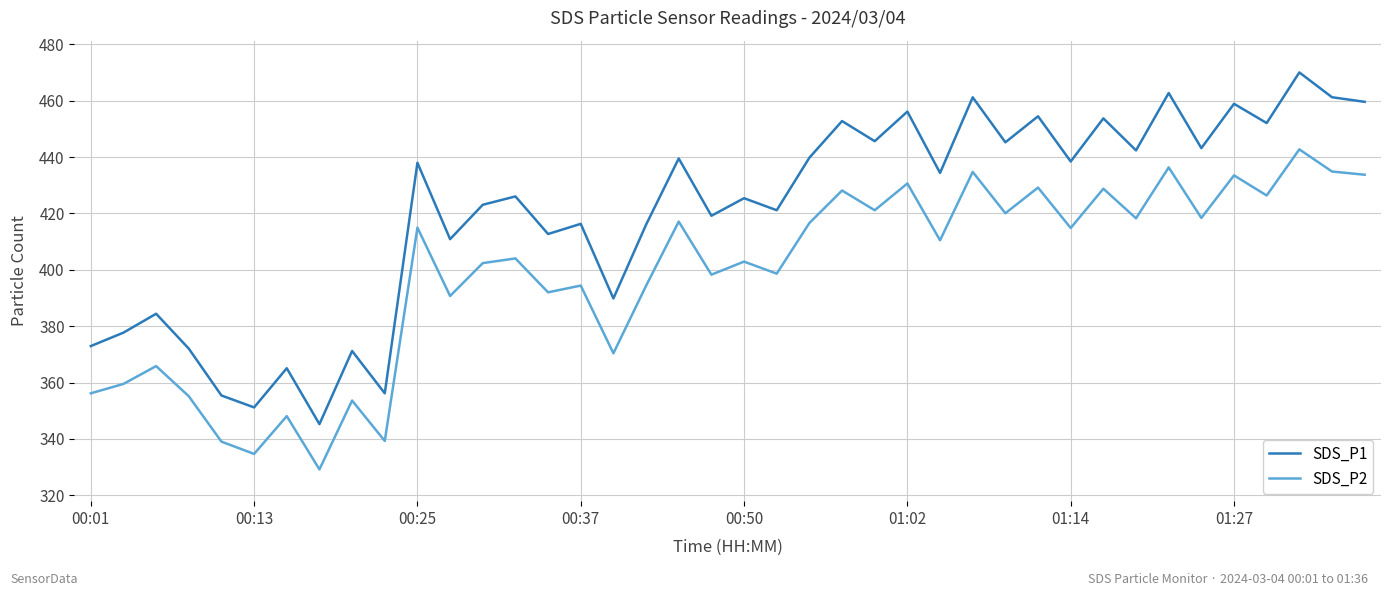

Which series has the widest spread of values?

SDS_P1